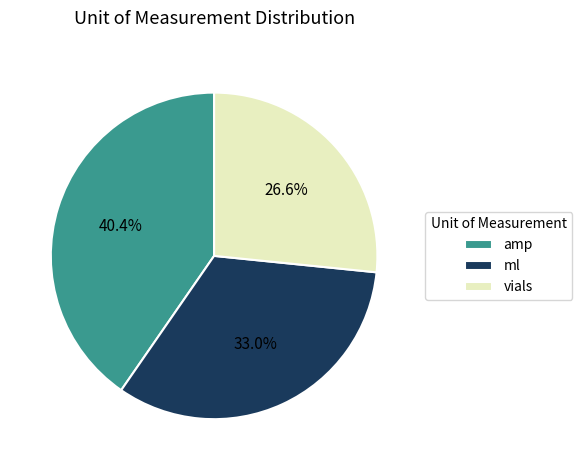

True or false: vials accounts for 27% of the total.

True